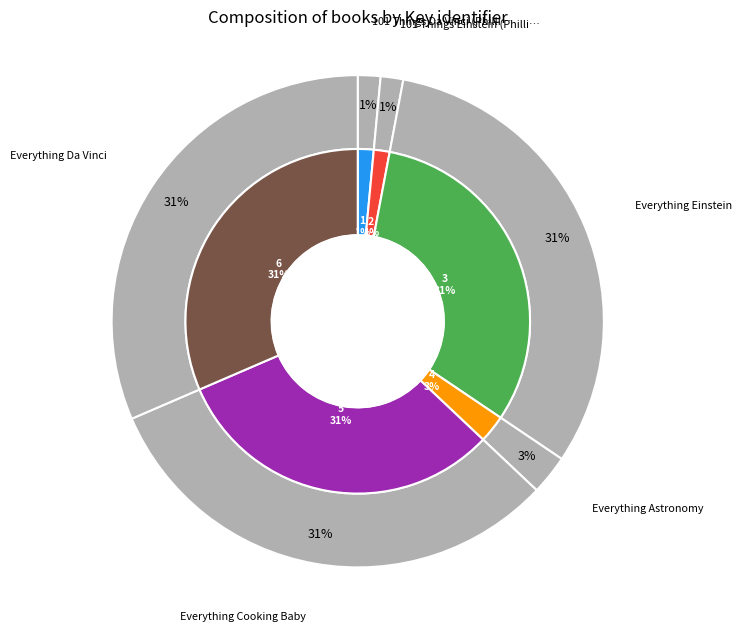

True or false: 101 Things Da Vinci (Phillips) accounts for 13% of the total.

False